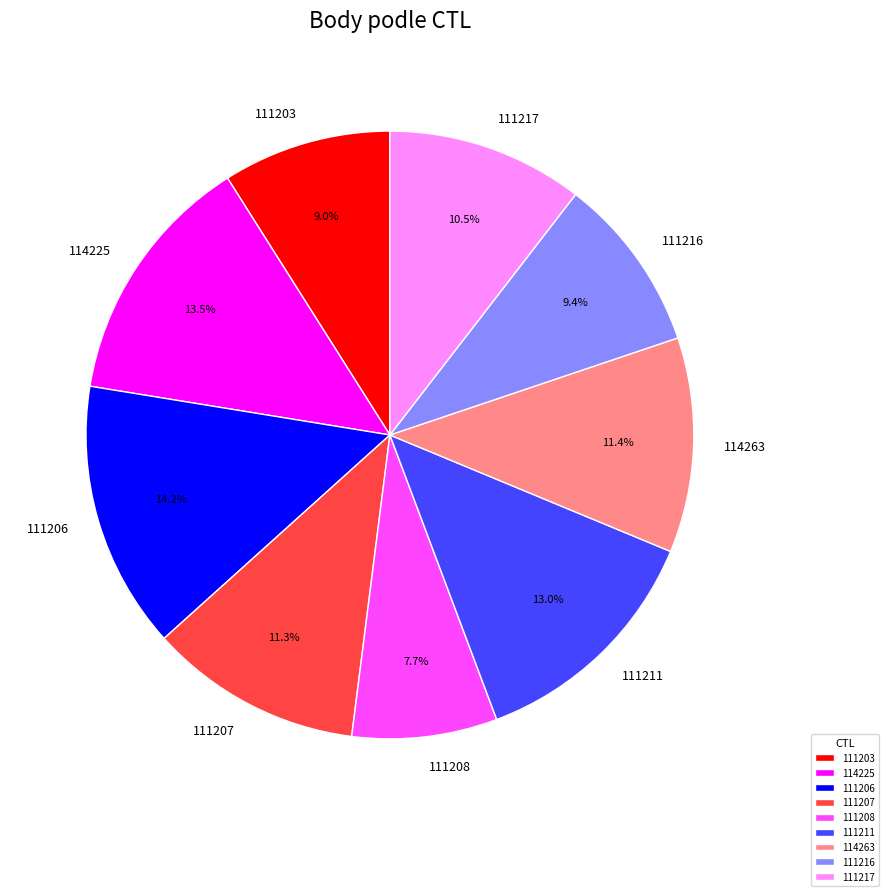

Combined, what portion of the pie is 111208 and 114225?

21.2%